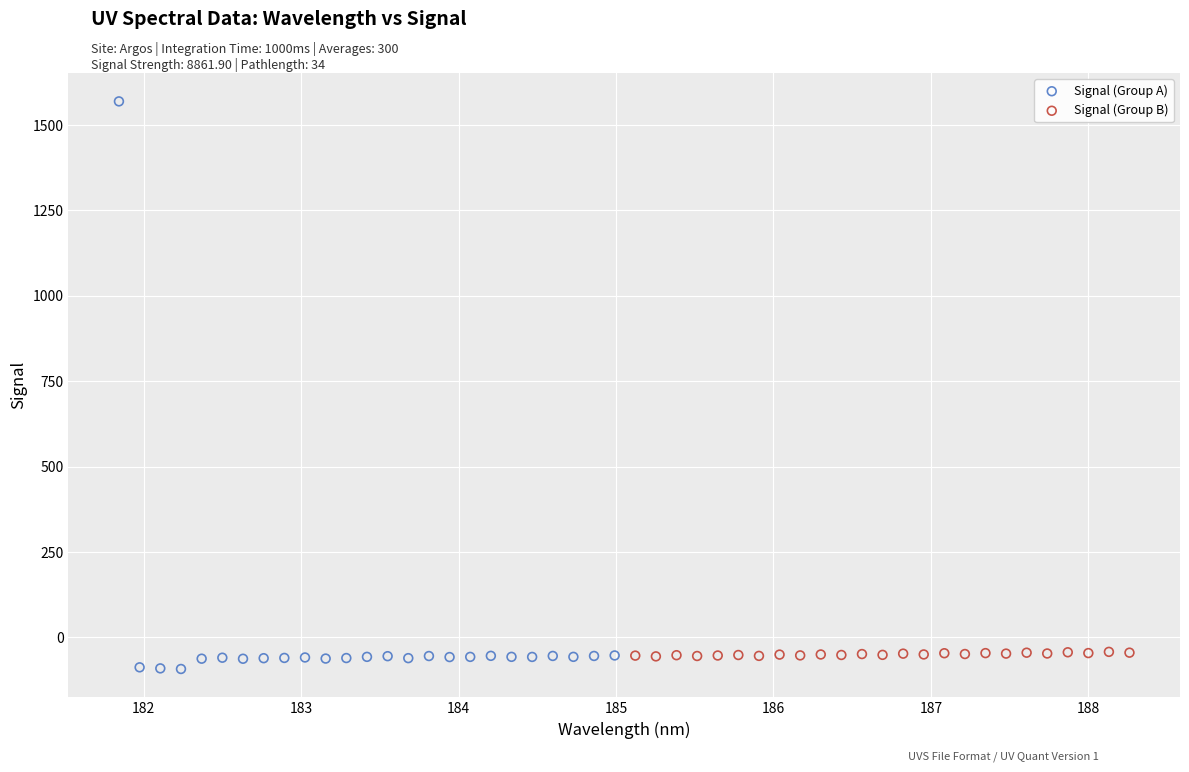

Which series reaches the maximum Y coordinate?

Signal (Group A)